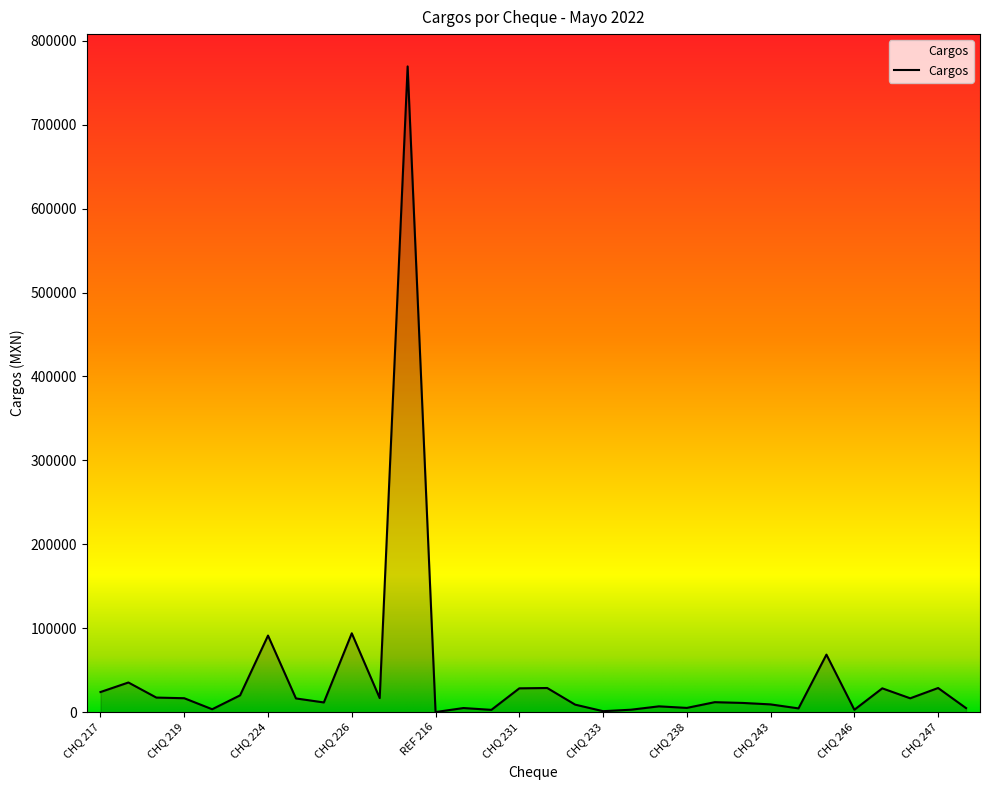

What is the difference between the maximum and minimum values?

769347.9